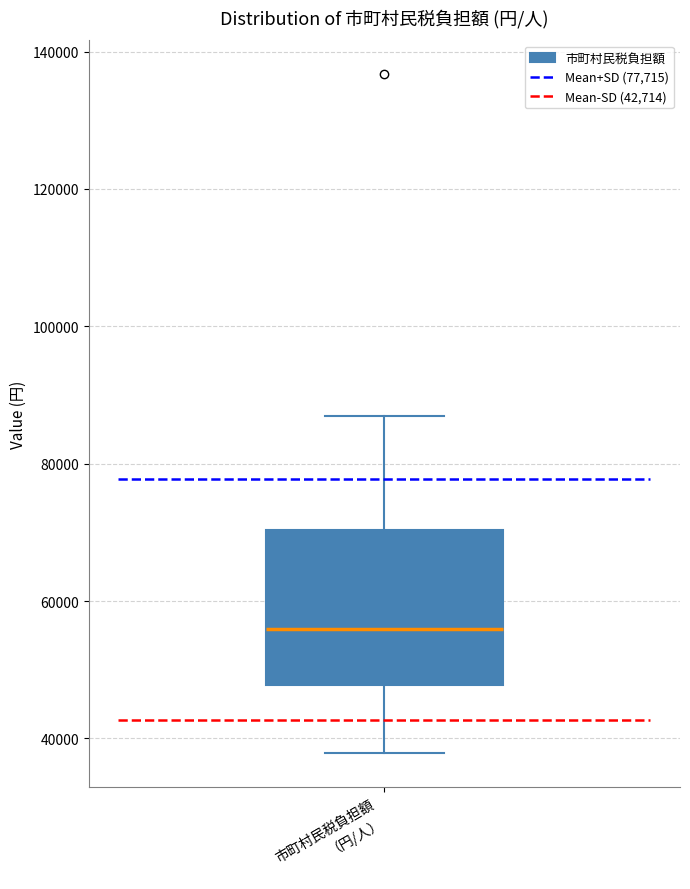

Where does the lower whisker of the box for 市町村民税負担額 （円/人） end on the y-axis? The values are not printed on the chart, so give them approximately, as read against the axis.

38000